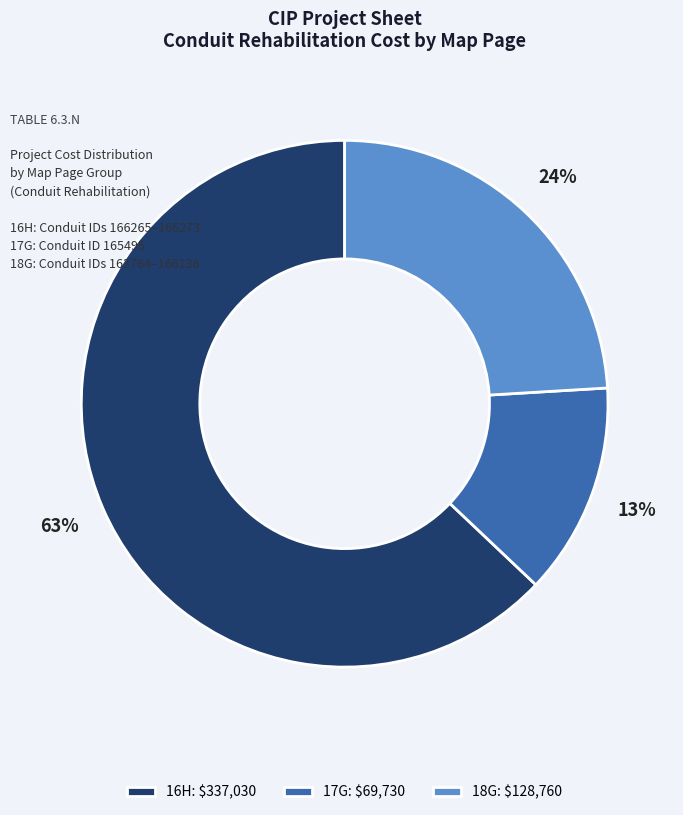

To the nearest percent, what portion does 16H: $337,030 represent?

63%